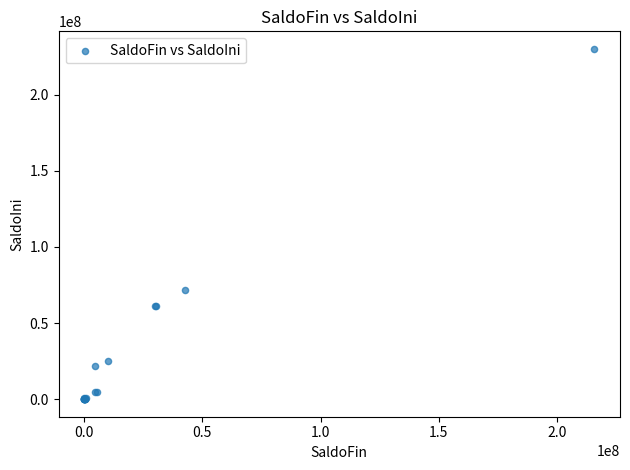

What Y value in the scatter plot is closest to 115019615?

71593804.3